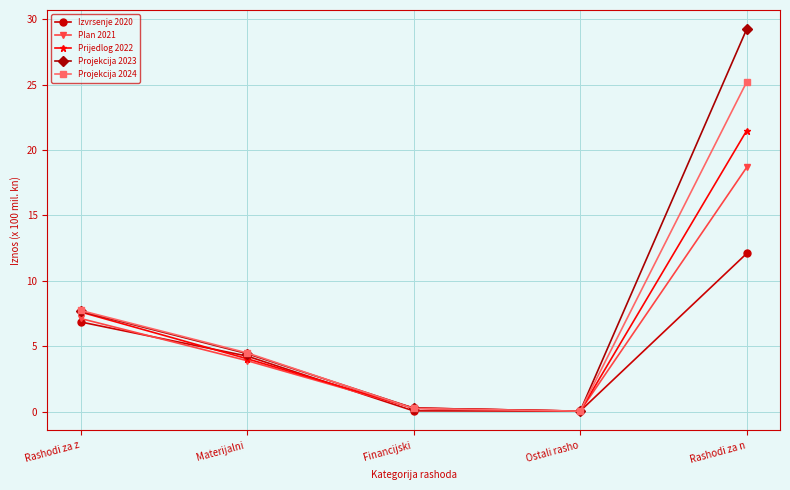

What is the sum of the Plan 2021 values at Rashodi za z and Ostali rasho?

7.2